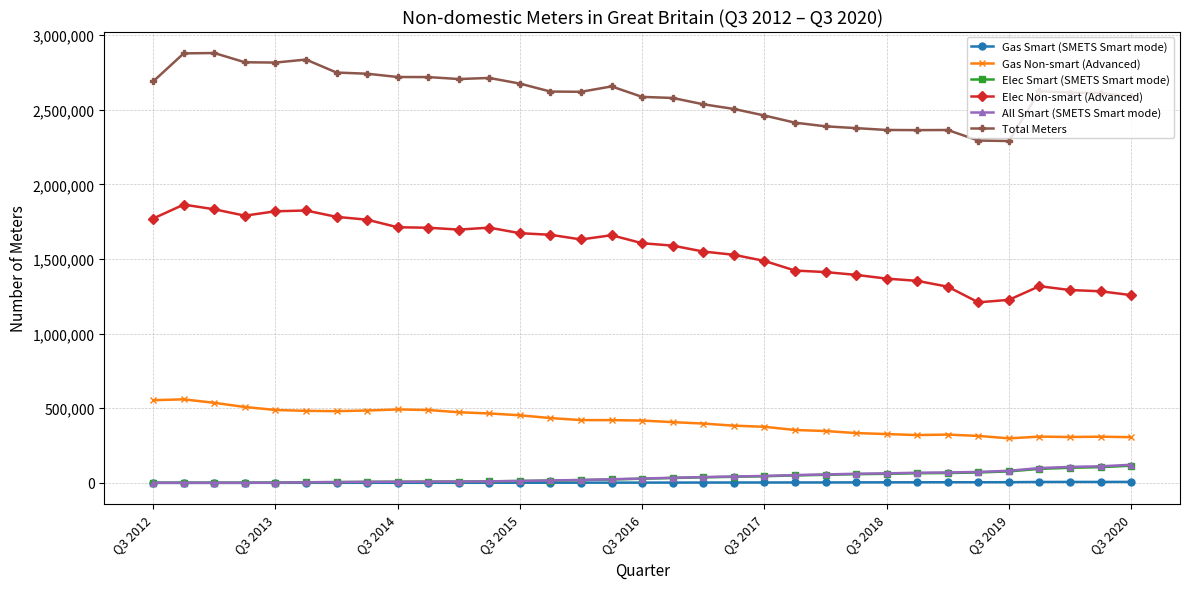

True or false: Gas Non-smart (Advanced) has more than 1 points higher than both neighbors.

True